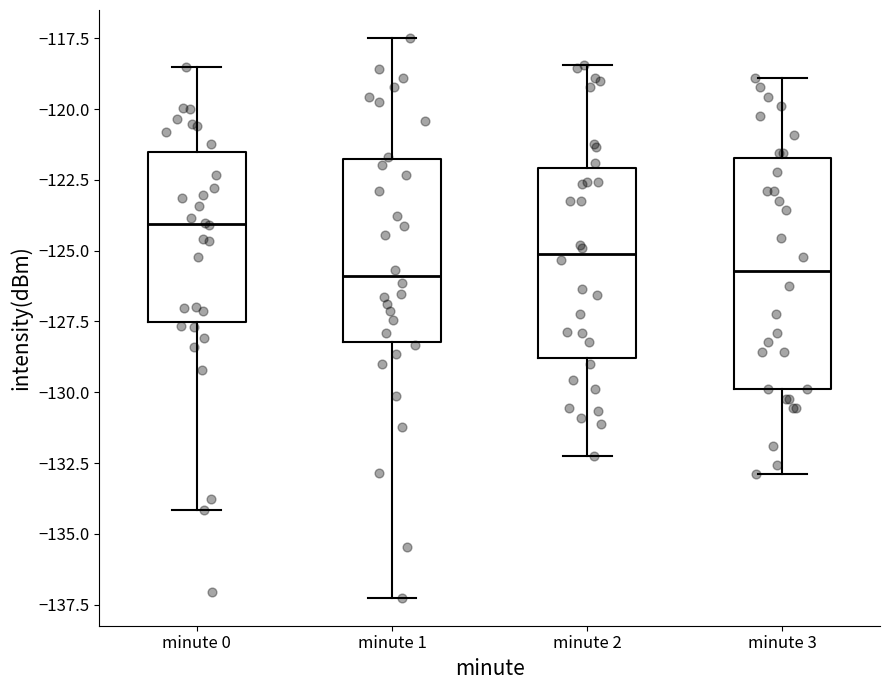

Reading left to right, read every box against the y-axis: the position of its median line, the range the box covers, and the ends of its whiskers. The values are not printed on the chart, so give them approximately, as read against the axis.

minute 0: median -124.0, box -127.5 to -121.5, whiskers -134.0 to -118.5
minute 1: median -126.0, box -128.0 to -122.0, whiskers -137.5 to -117.5
minute 2: median -125.0, box -129.0 to -122.0, whiskers -132.0 to -118.5
minute 3: median -125.5, box -130.0 to -121.5, whiskers -133.0 to -119.0